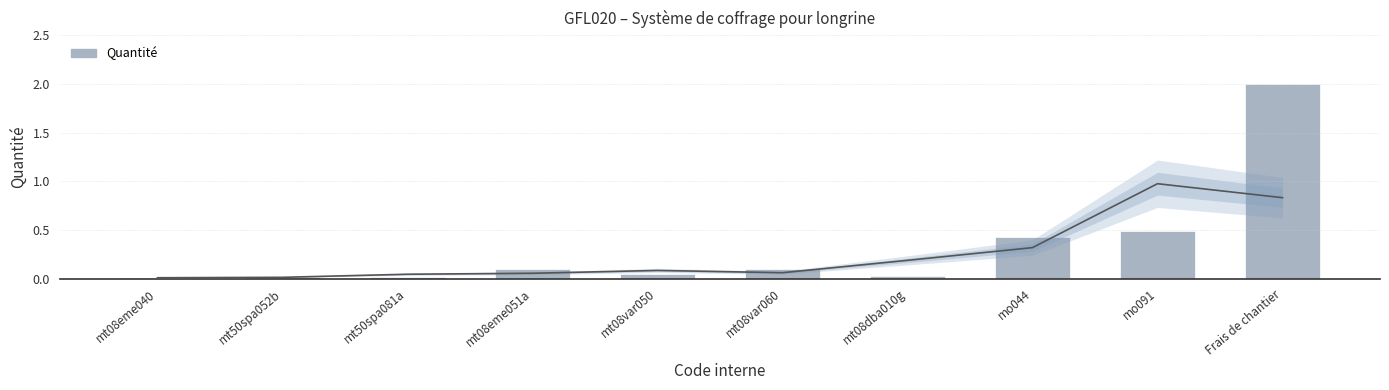

Rank the categories by value from highest to lowest.

Frais de chantier, mo091, mo044, mt08eme051a, mt08var060, mt08var050, mt08dba010g, mt50spa052b, mt50spa081a, mt08eme040